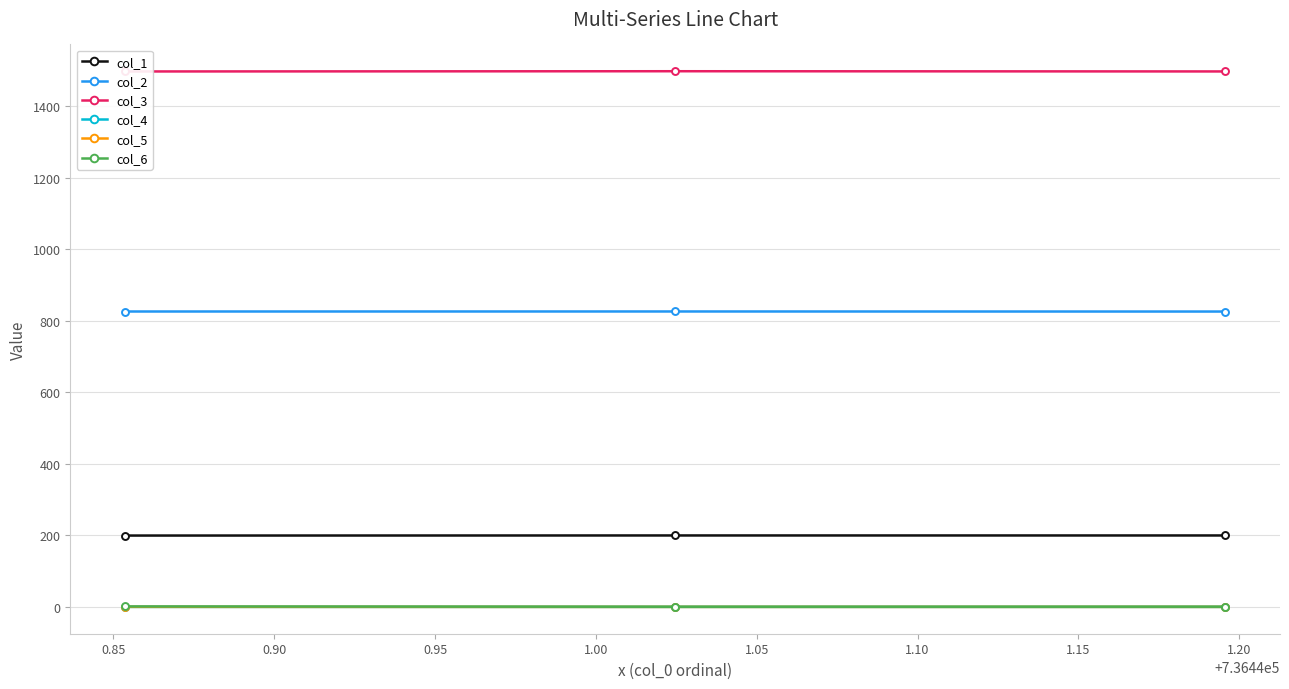

What is the average value of the col_1 series?

199.9